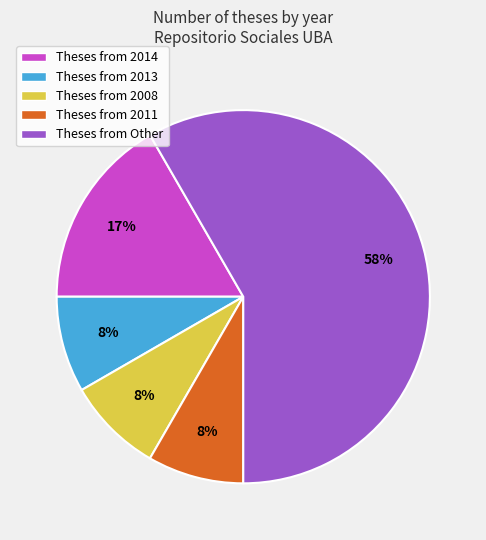

What is the majority slice?

Theses from Other